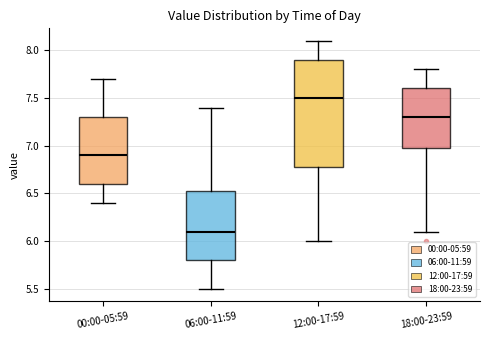

Where does the lower whisker of the box for 12:00-17:59 end on the y-axis? The values are not printed on the chart, so give them approximately, as read against the axis.

6.00